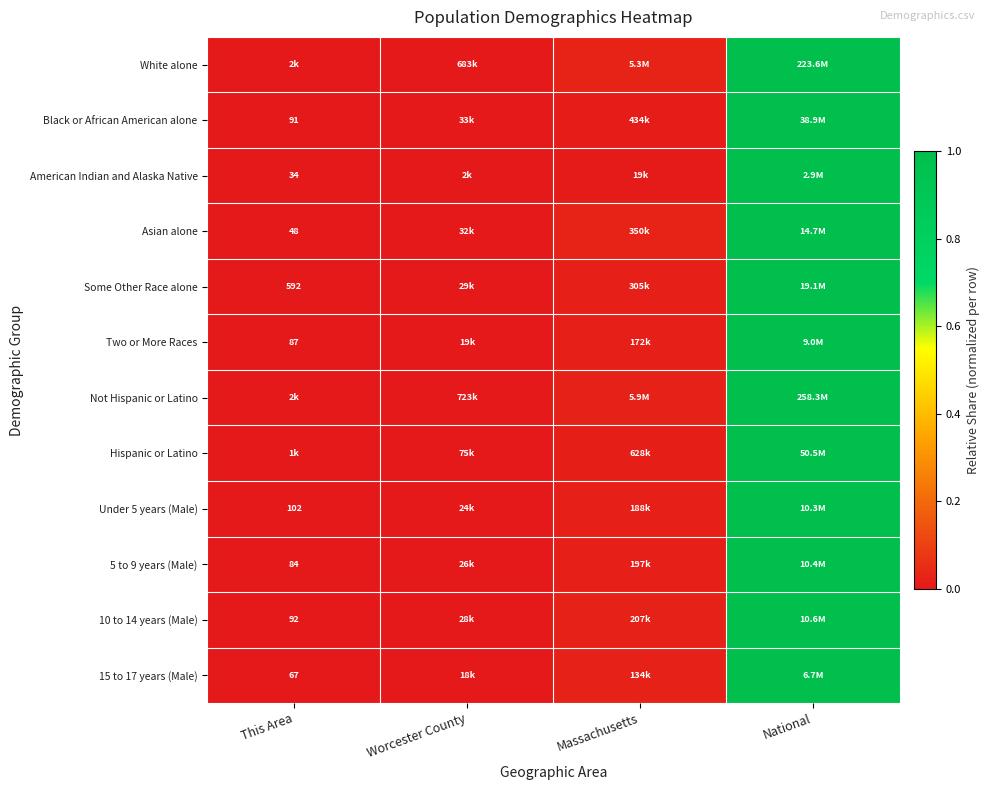

Is it true that Not Hispanic or Latino equals 1.5 at National?

False